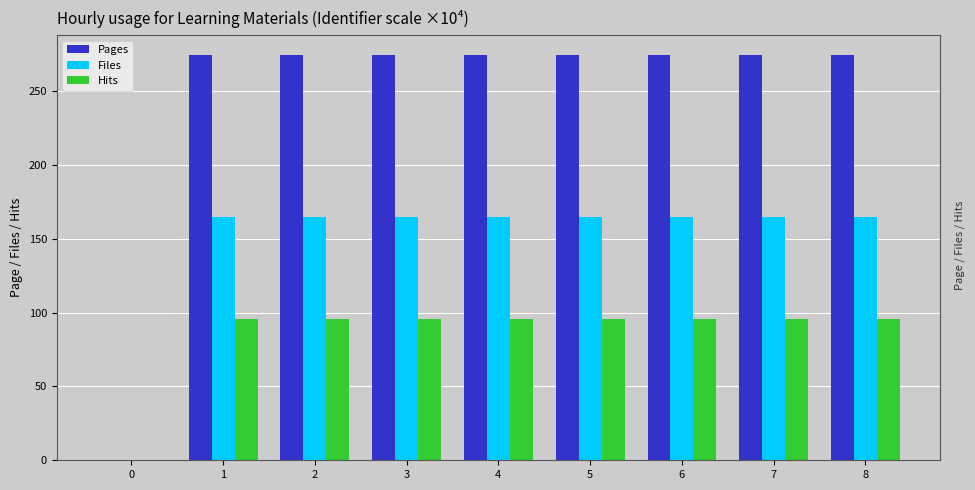

Is the value of Pages at 0 greater than the value of Files at 2?

No